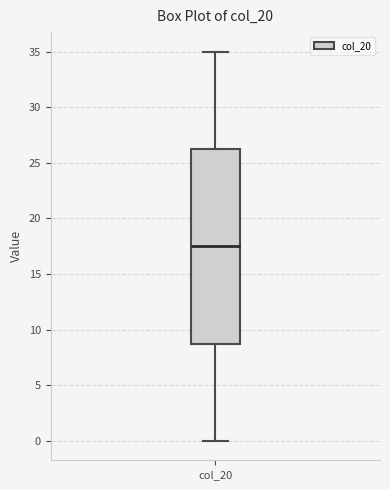

Read this box plot against the y-axis: the position of the median line, the range covered by the box, and the ends of both whiskers. The values are not printed on the chart, so give them approximately, as read against the axis.

median 17.5, box 9.0 to 26.5, whiskers 0.0 to 35.0